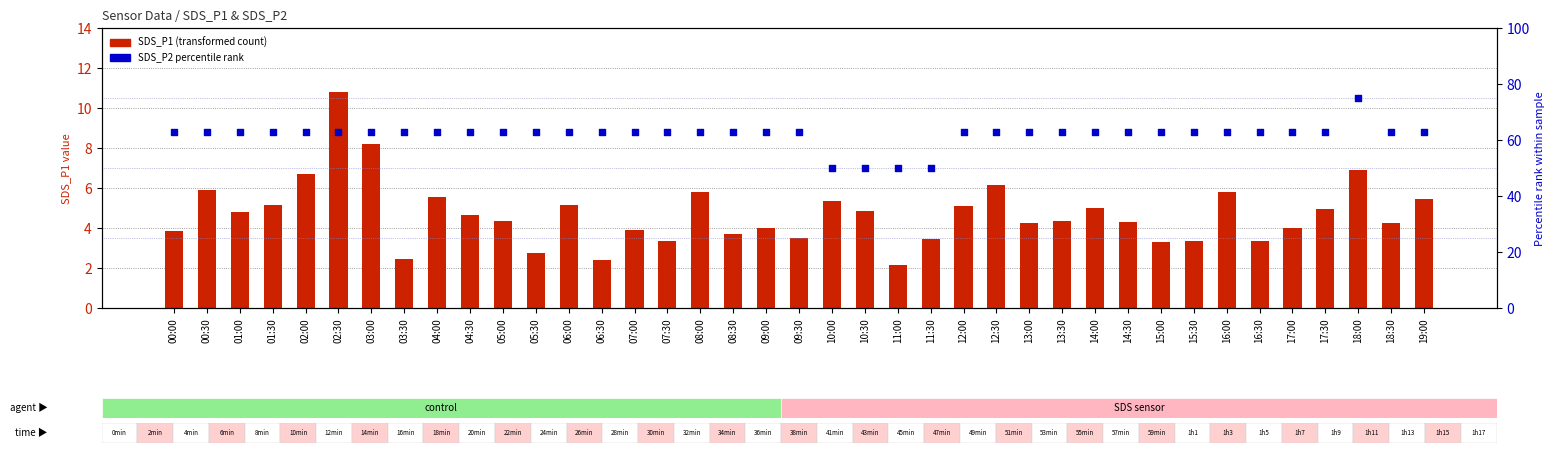

At how many categories does at least one series exceed 53?

35